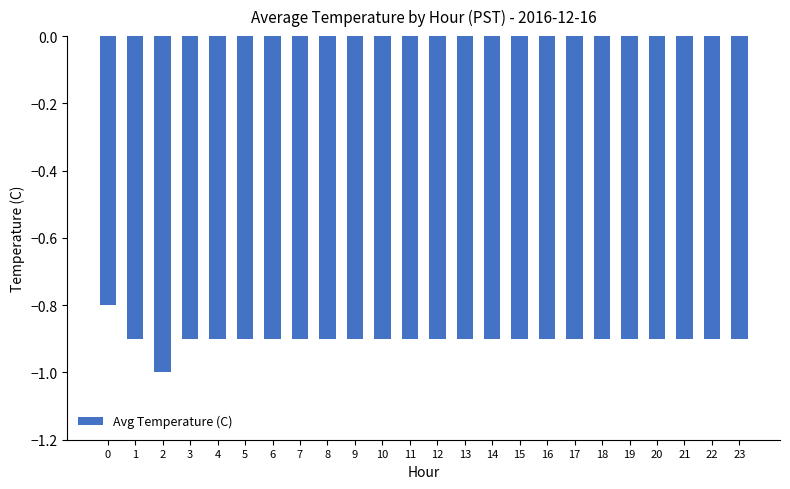

Reading left to right, what are all the values shown in this chart?

0=-0.8	1=-0.9	2=-1.0	3=-0.9	4=-0.9	5=-0.9	6=-0.9	7=-0.9	8=-0.9	9=-0.9	10=-0.9	11=-0.9	12=-0.9	13=-0.9	14=-0.9	15=-0.9	16=-0.9	17=-0.9	18=-0.9	19=-0.9	20=-0.9	21=-0.9	22=-0.9	23=-0.9